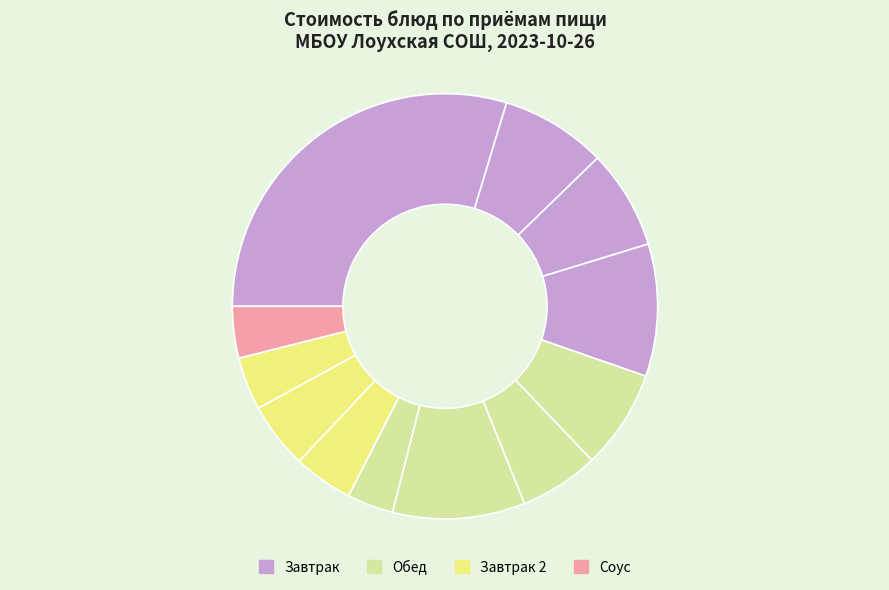

How many slices are in this pie chart?

12